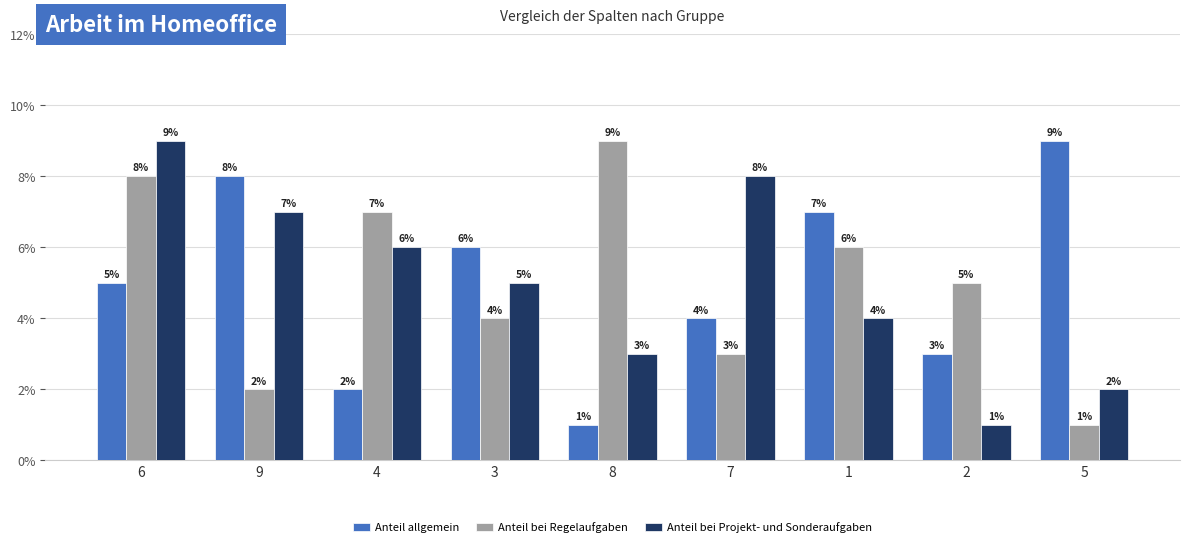

The Anteil allgemein series shows 1 at 4. True or false?

False